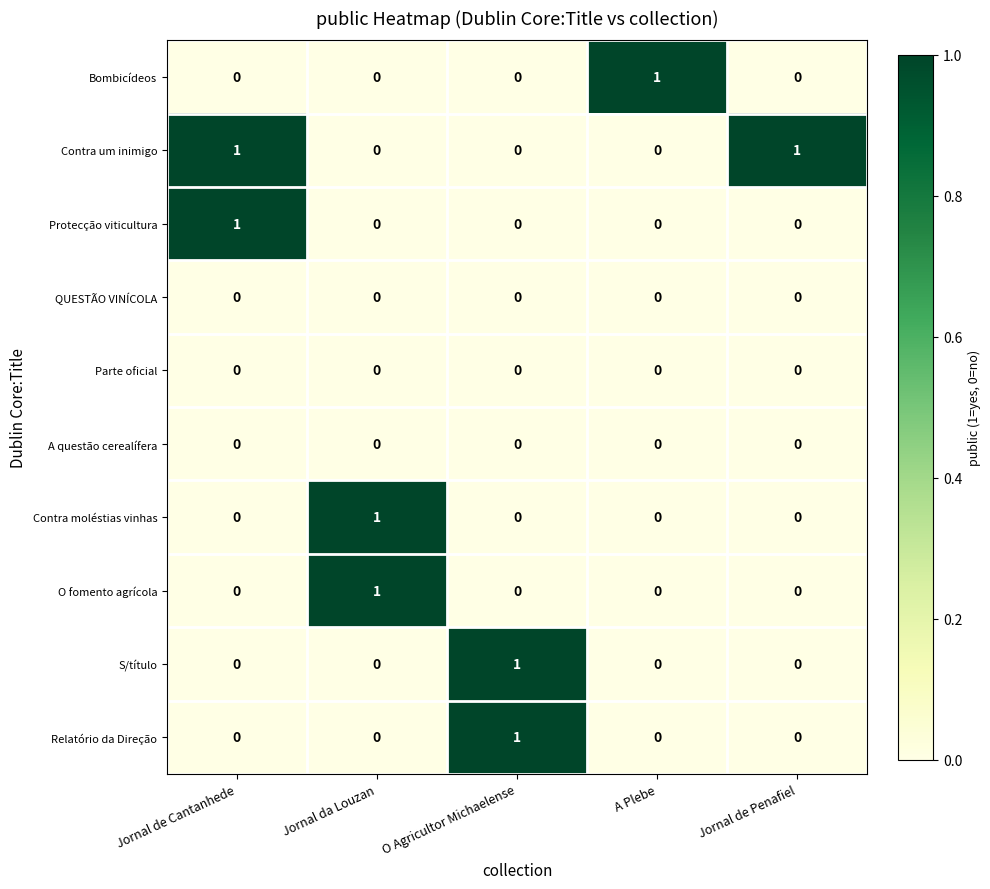

How many O fomento agrícola values are between 0 and 1?

5